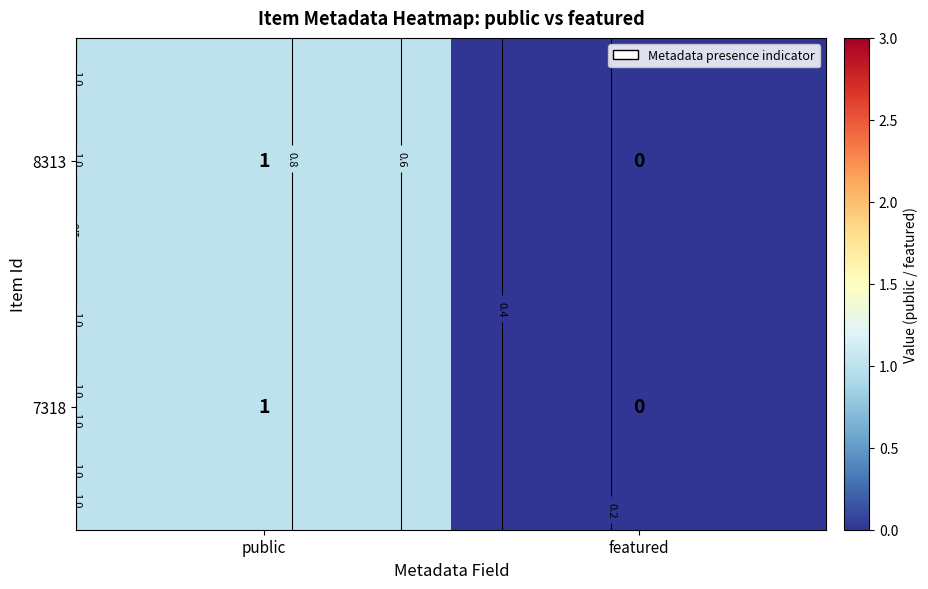

List the labels in order of 7318 value, smallest first.

featured, public